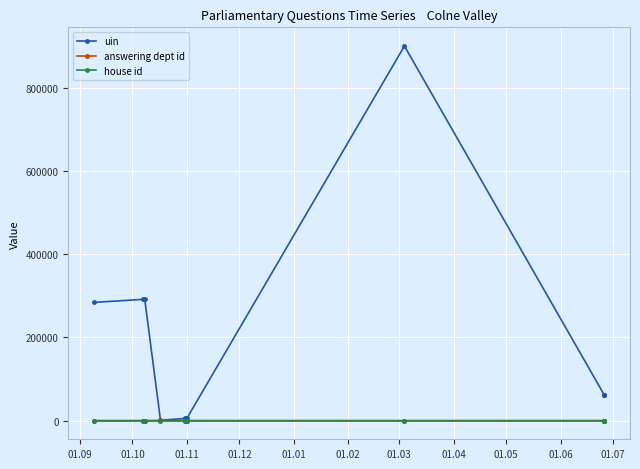

What is the spread (max minus min) of values at 01.10?

291605